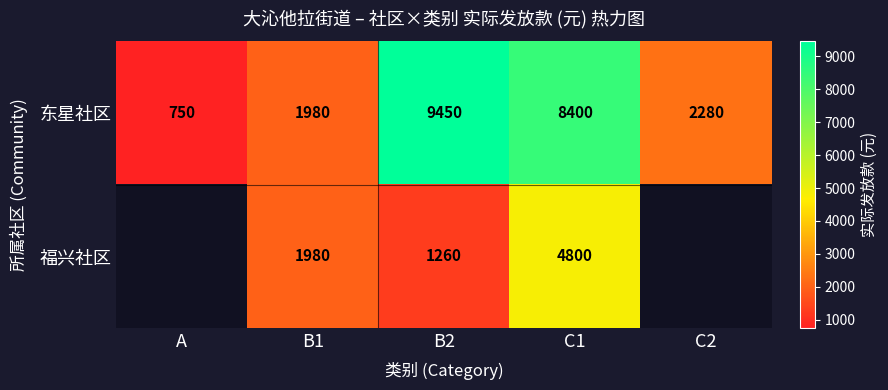

Which label corresponds to the largest value in the chart?

B2